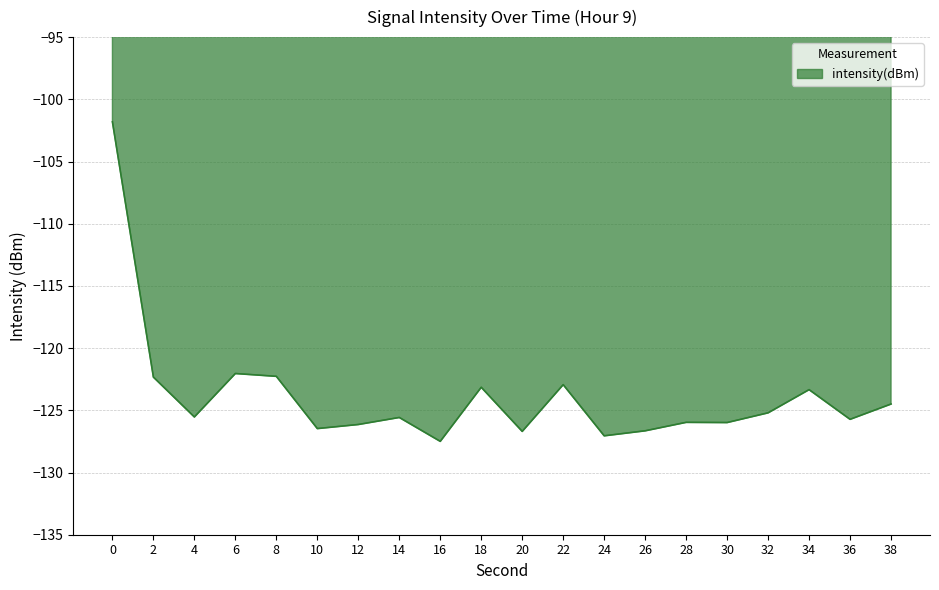

The value at 26 is -126.6. True or false?

True